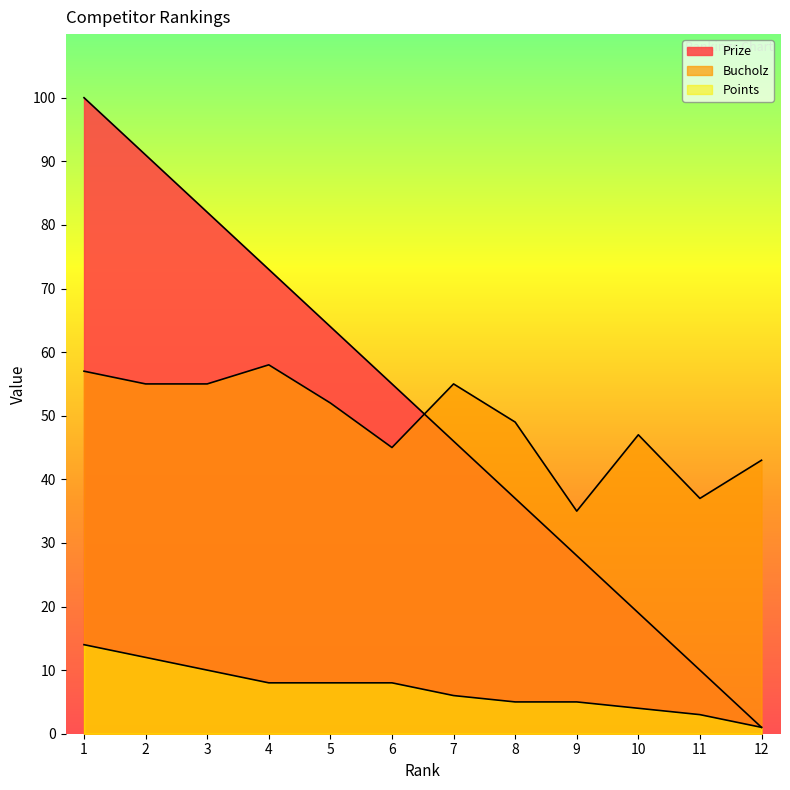

The Points series shows 8 at 9. True or false?

False